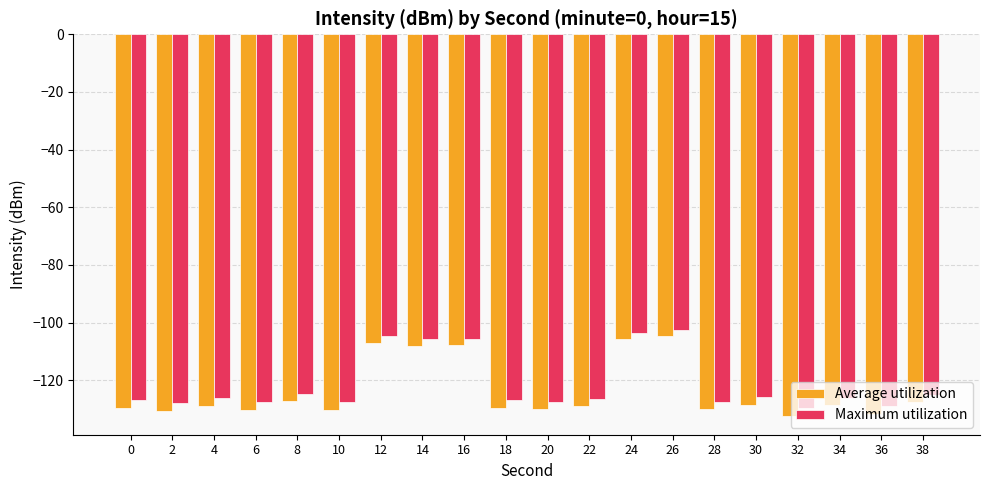

What is the difference between the Maximum utilization values at 10 and 22?

1.3